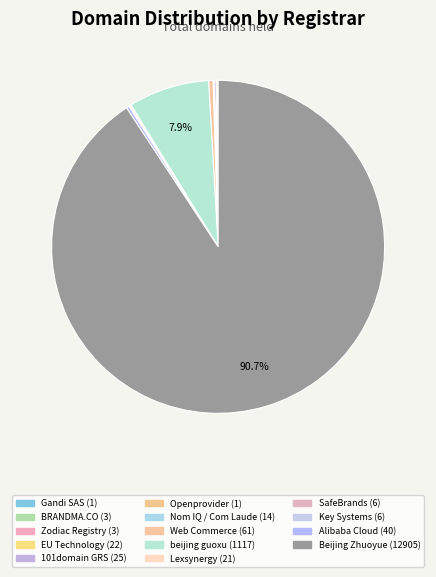

What is the ratio of the value at Alibaba Cloud to the value at Key Systems?

6.7